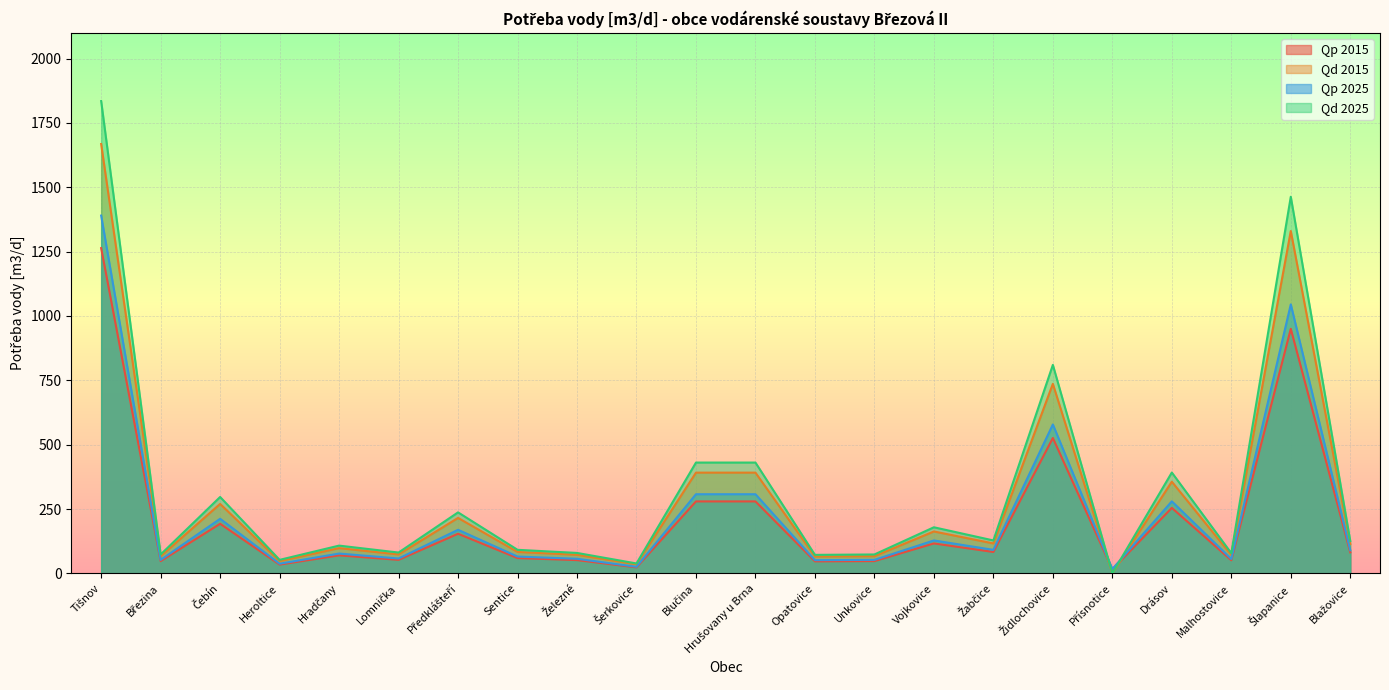

The Qd 2015 series shows 2190.3 at Tišnov. True or false?

False